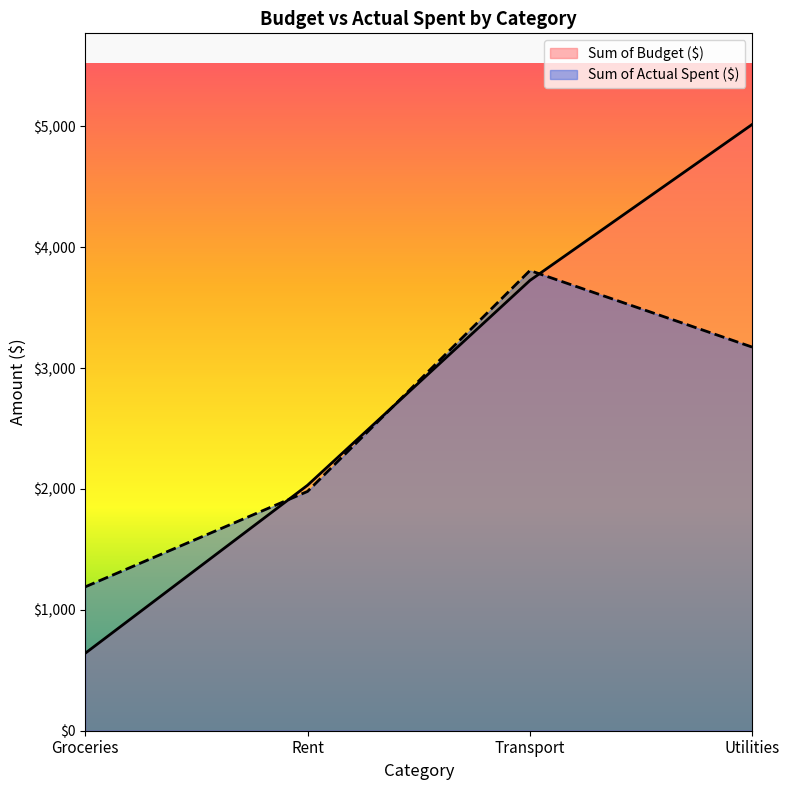

Between Rent and Utilities, which series saw the biggest shift?

Sum of Budget ($)